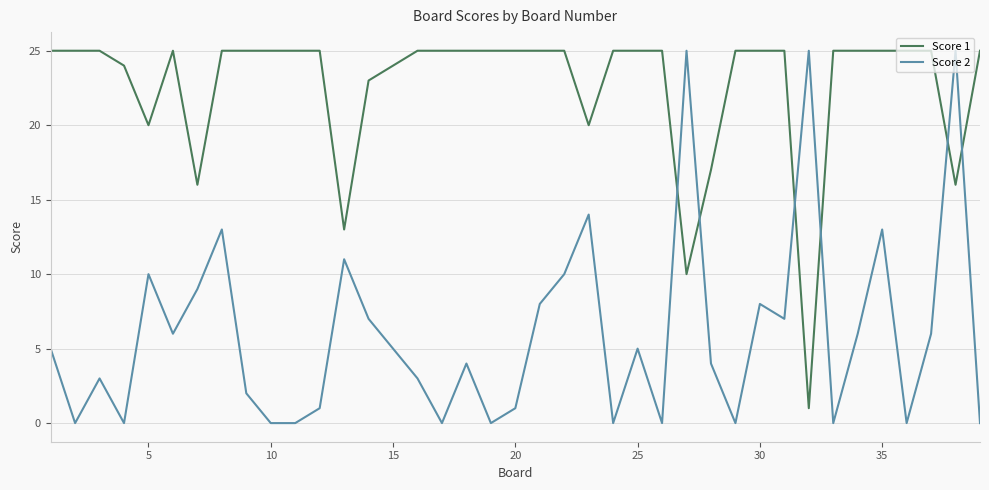

Which series has the largest total across all categories?

Score 1